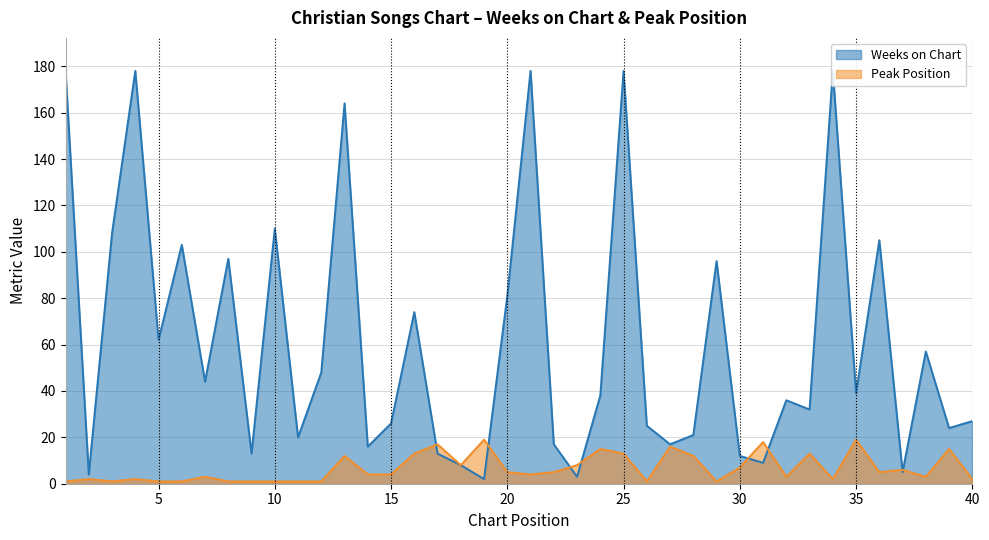

True or false: Peak Position and Weeks on Chart cross at least once.

True